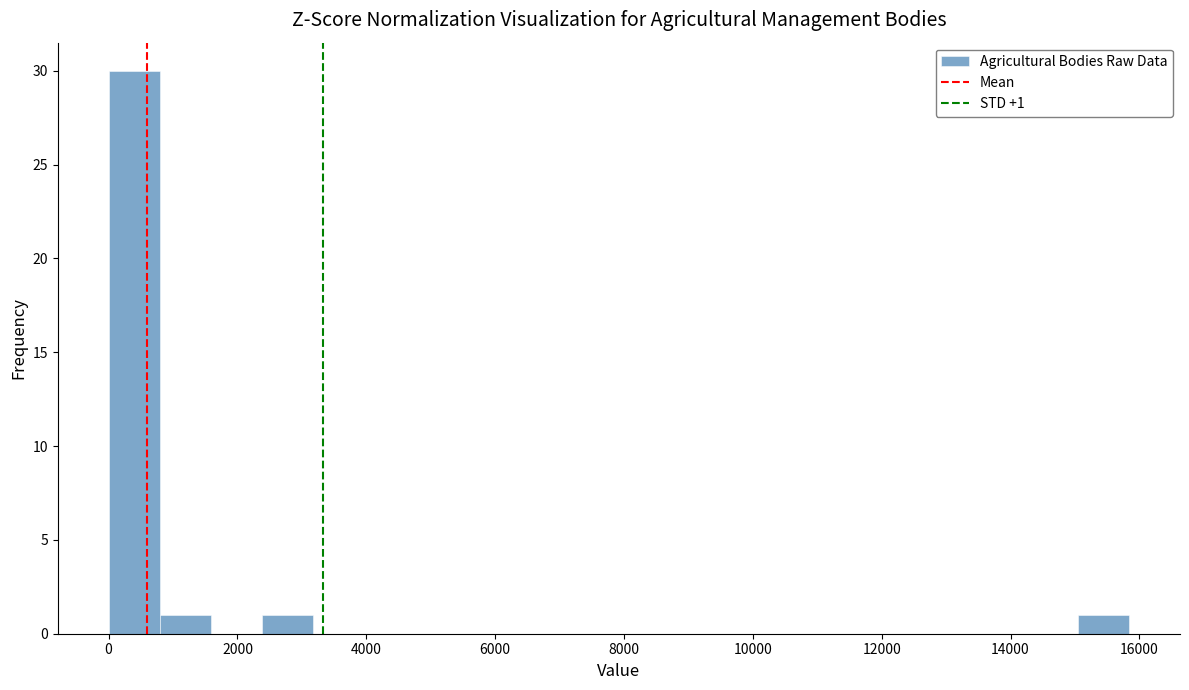

Read against the x-axis, roughly where is the centre of the tallest bar?

400